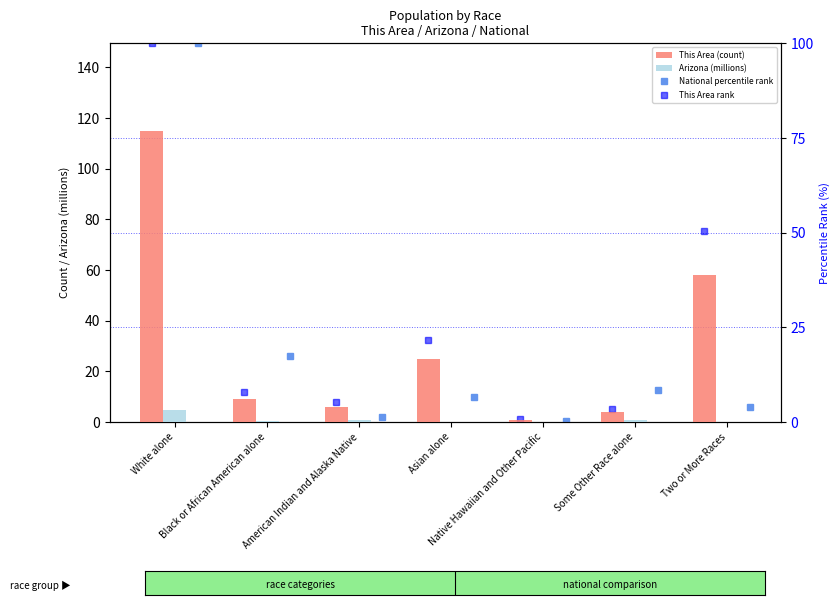

What is the label of the 4th bar from the left?

Asian alone